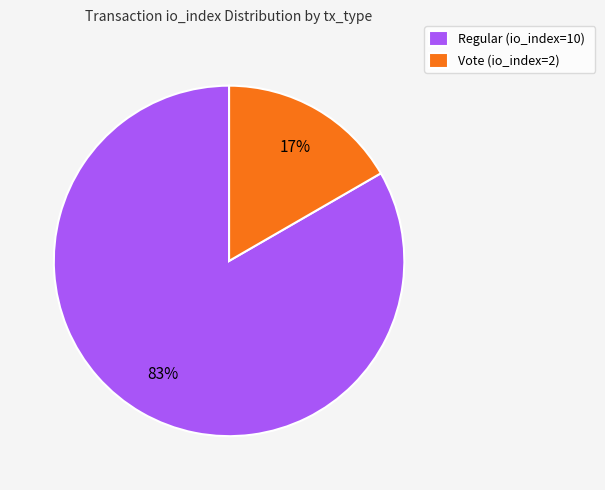

Which category has the smallest portion of the pie?

Vote (io_index=2)